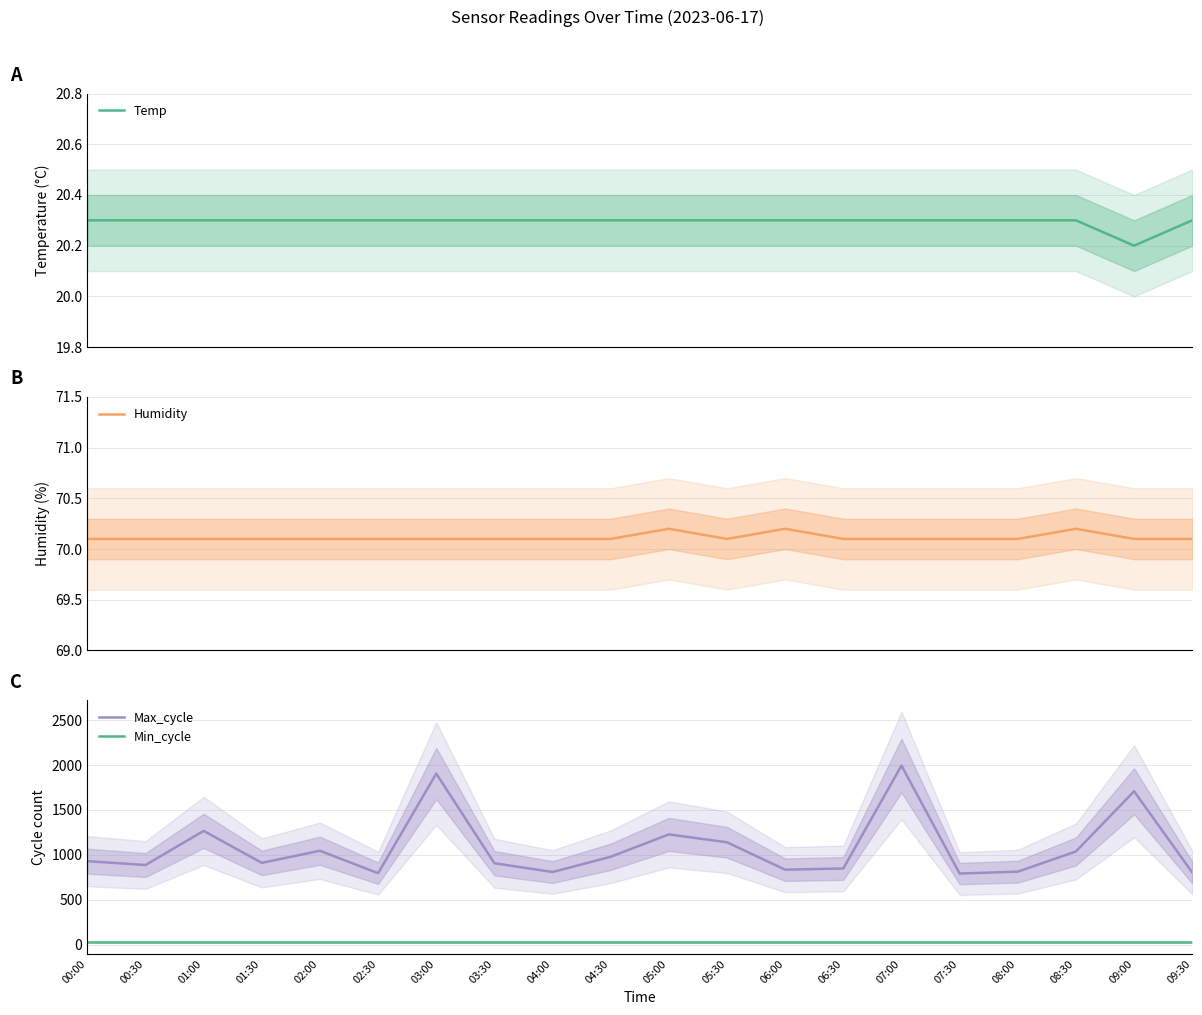

At which category does Max_cycle reach its first local valley?

00:30